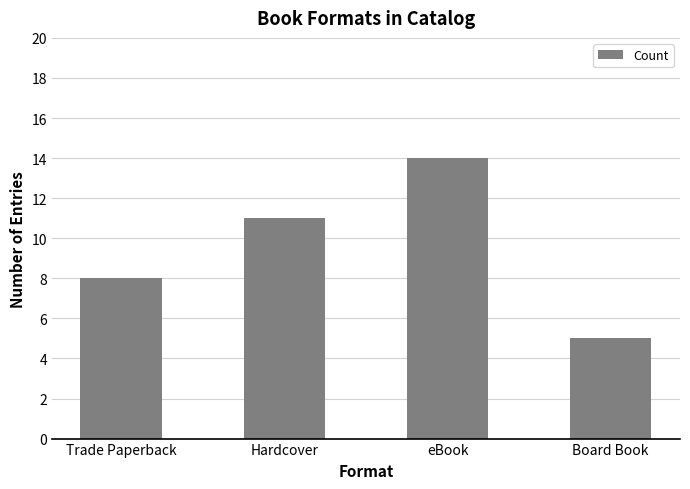

What is the label of the 2nd bar from the right?

eBook